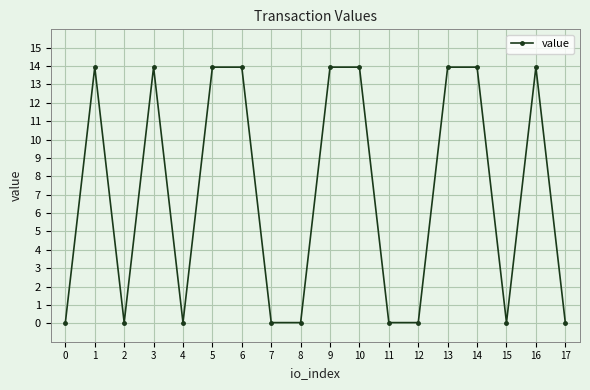

Is this an area chart (filled region under the line)?

No